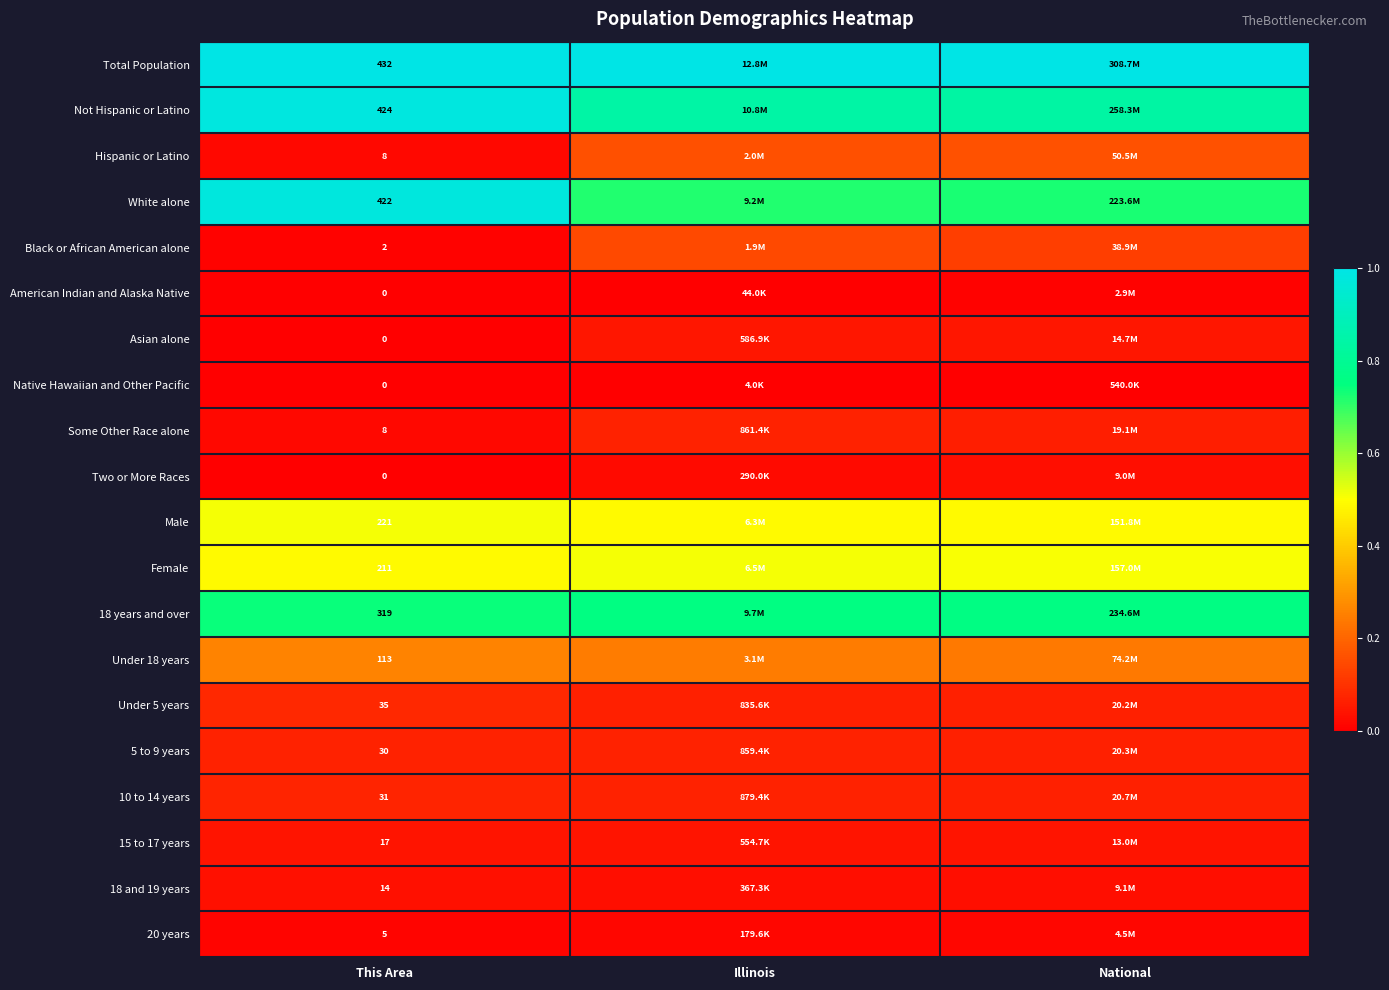

How many series are shown in this chart?

20